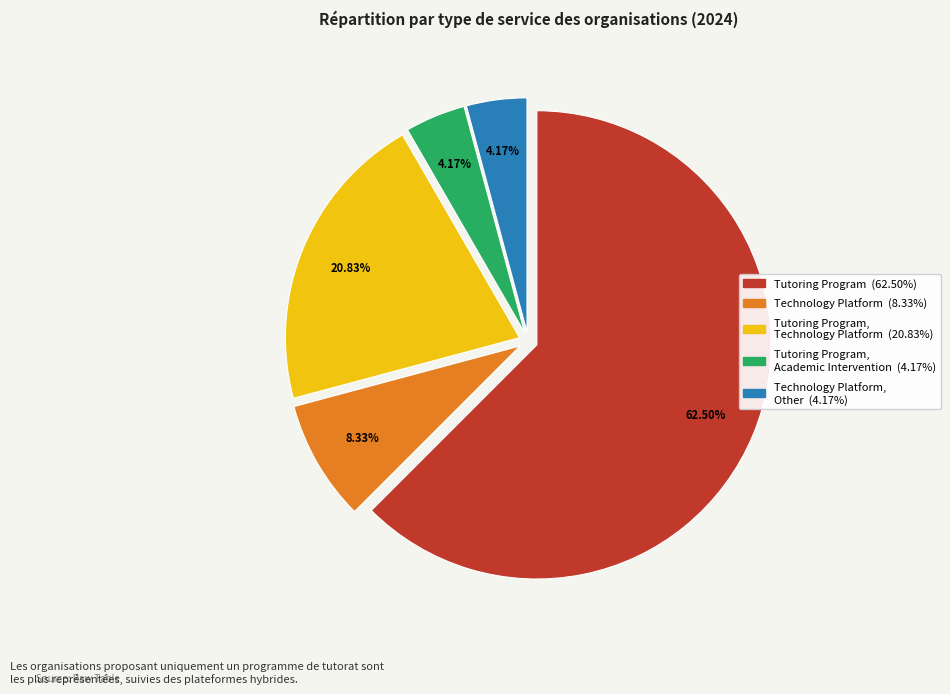

Is there a majority slice in this chart?

Yes